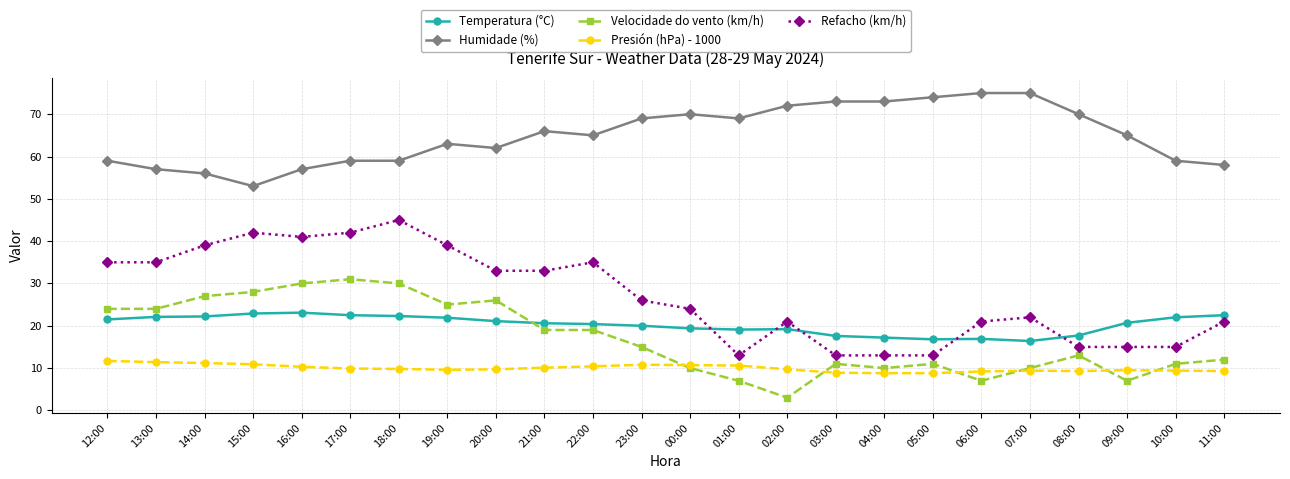

Is the value of Temperatura (°C) at 04:00 greater than the value of Humidade (%) at 20:00?

No